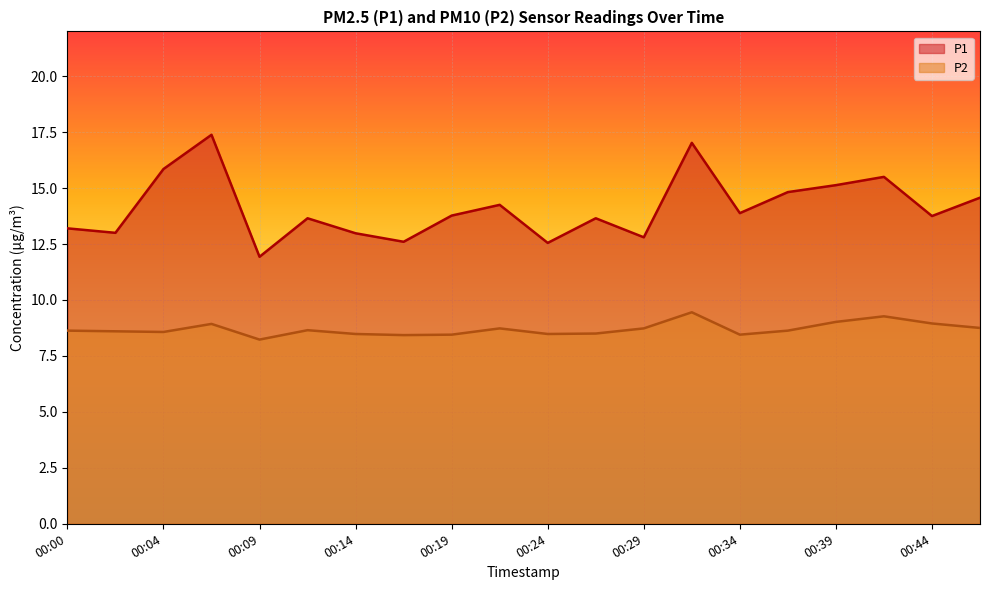

What value does the P2 series have at 00:07?

8.9